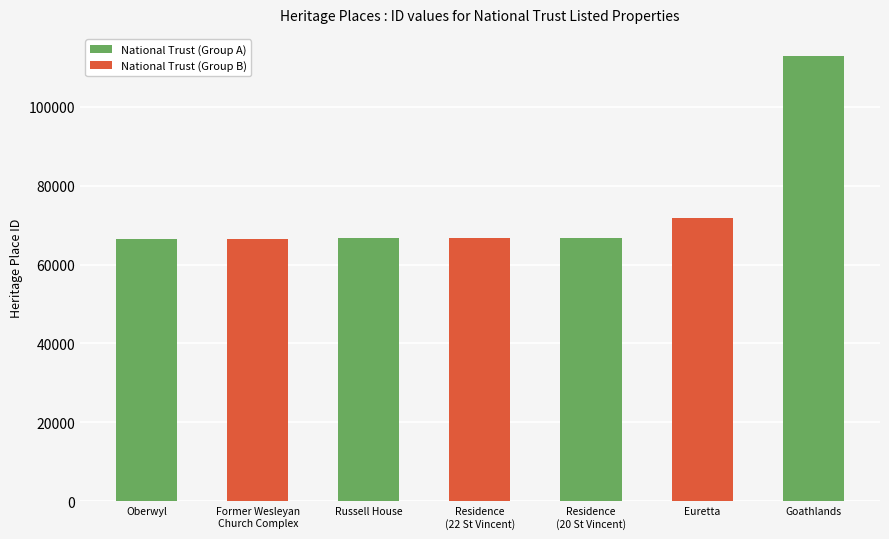

Rank the categories by value from lowest to highest.

Oberwyl, Former Wesleyan
Church Complex, Russell House, Residence
(22 St Vincent), Residence
(20 St Vincent), Euretta, Goathlands